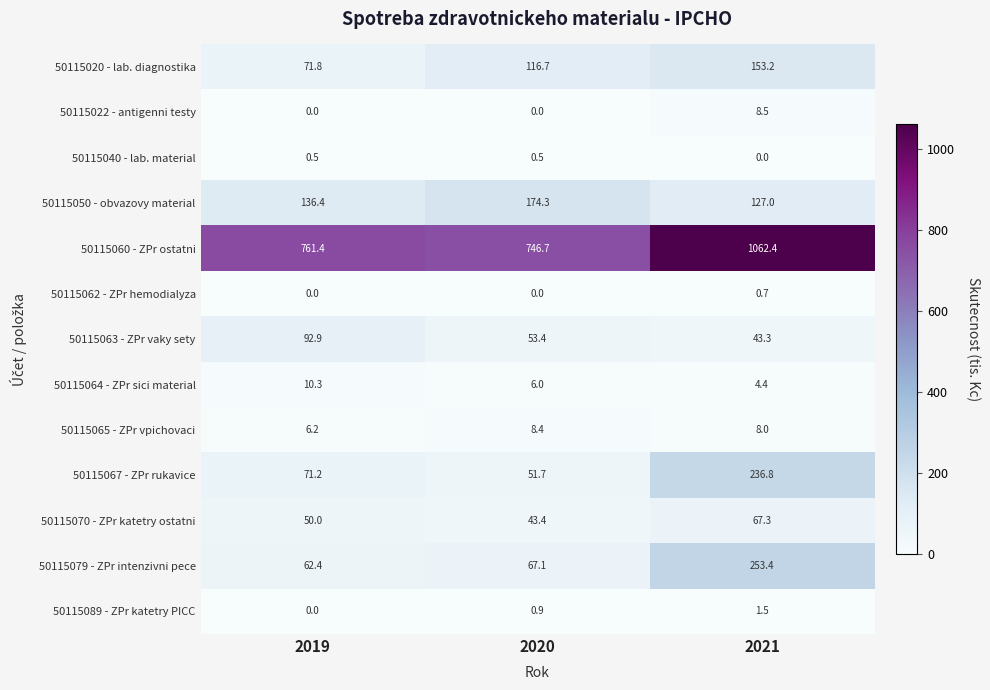

What value does the 50115060 - ZPr ostatni series have at 2019?

761.4